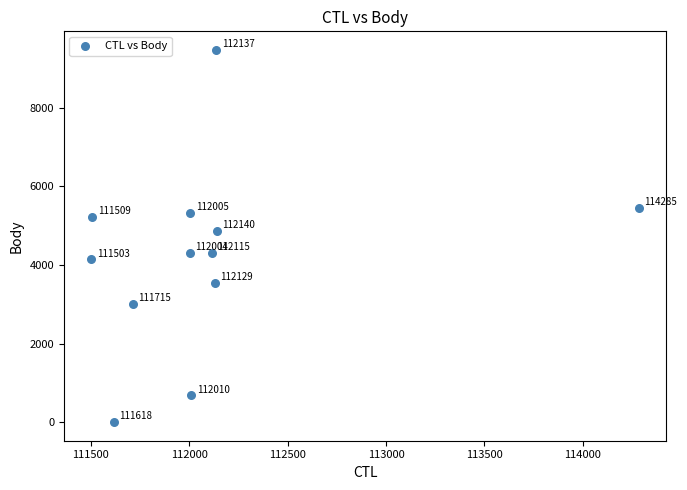

What is the average Y value?

4194